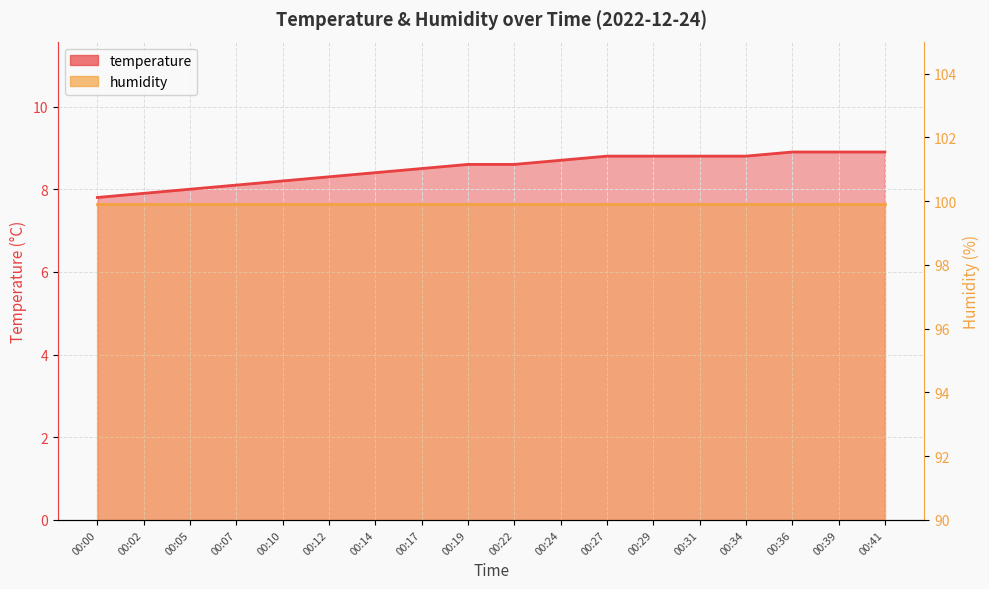

True or false: there are more than 1 points higher than both neighbors.

False